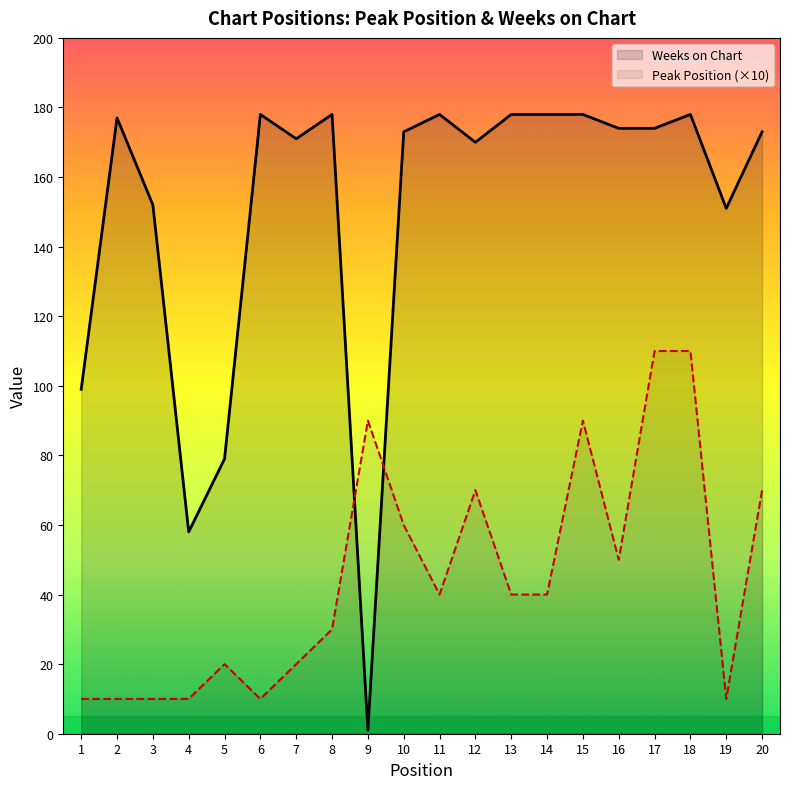

Does the chart display data point markers on the line(s)?

No